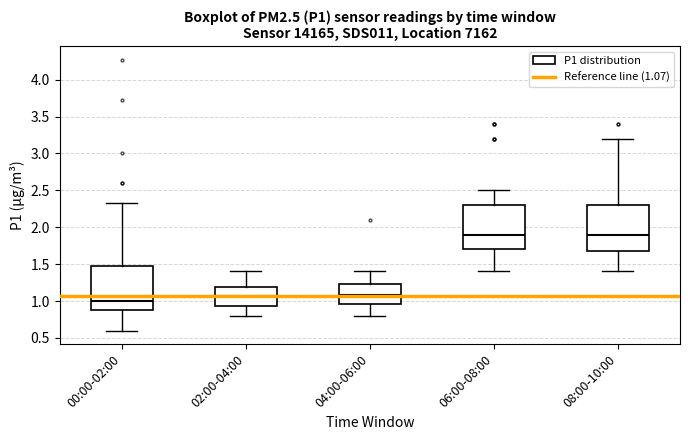

Reading left to right, read every box against the y-axis: the position of its median line, the range the box covers, and the ends of its whiskers. The values are not printed on the chart, so give them approximately, as read against the axis.

00:00-02:00: median 1.00, box 0.90 to 1.50, whiskers 0.60 to 2.35
02:00-04:00: median 1.05, box 0.95 to 1.20, whiskers 0.80 to 1.40
04:00-06:00: median 1.10, box 0.95 to 1.25, whiskers 0.80 to 1.40
06:00-08:00: median 1.90, box 1.70 to 2.30, whiskers 1.40 to 2.50
08:00-10:00: median 1.90, box 1.70 to 2.30, whiskers 1.40 to 3.20